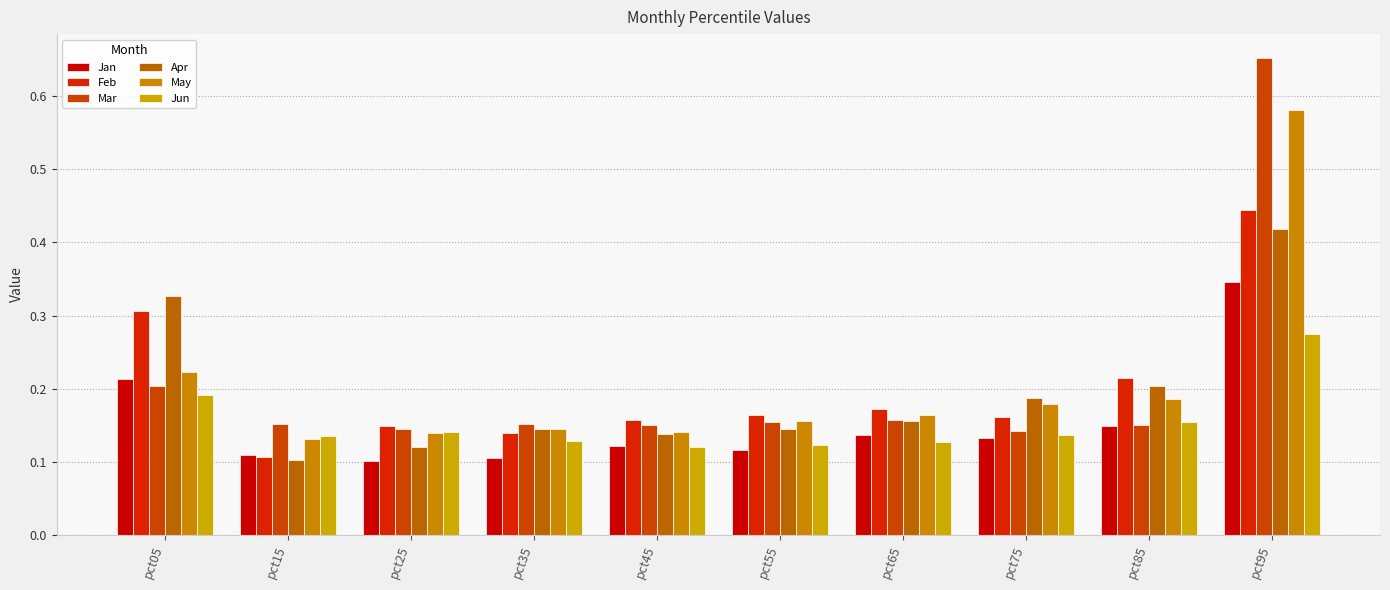

What are all the series names shown in the legend?

Jan, Feb, Mar, Apr, May, Jun